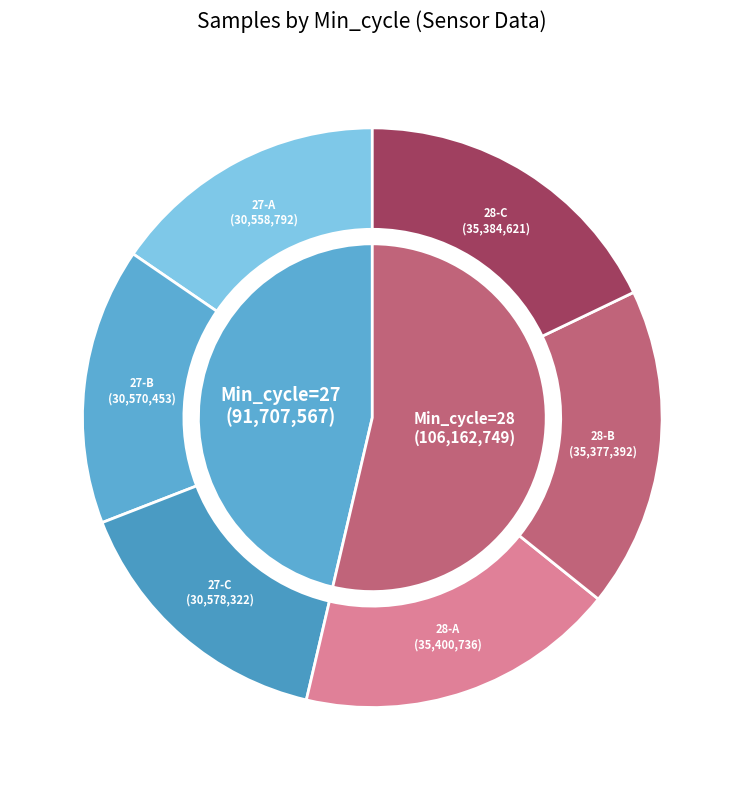

Does 27 account for over 50% of the chart?

No